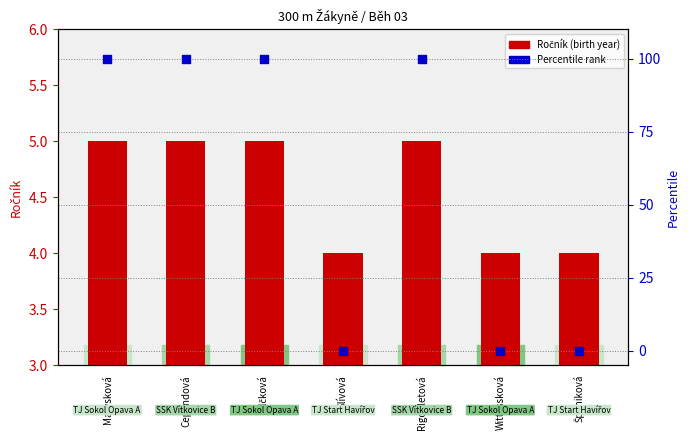

At how many categories does at least one series exceed 74?

4